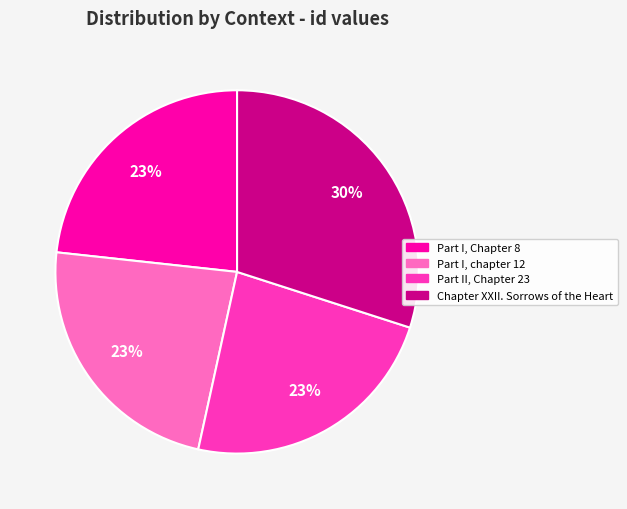

How many segments does this pie chart have?

4